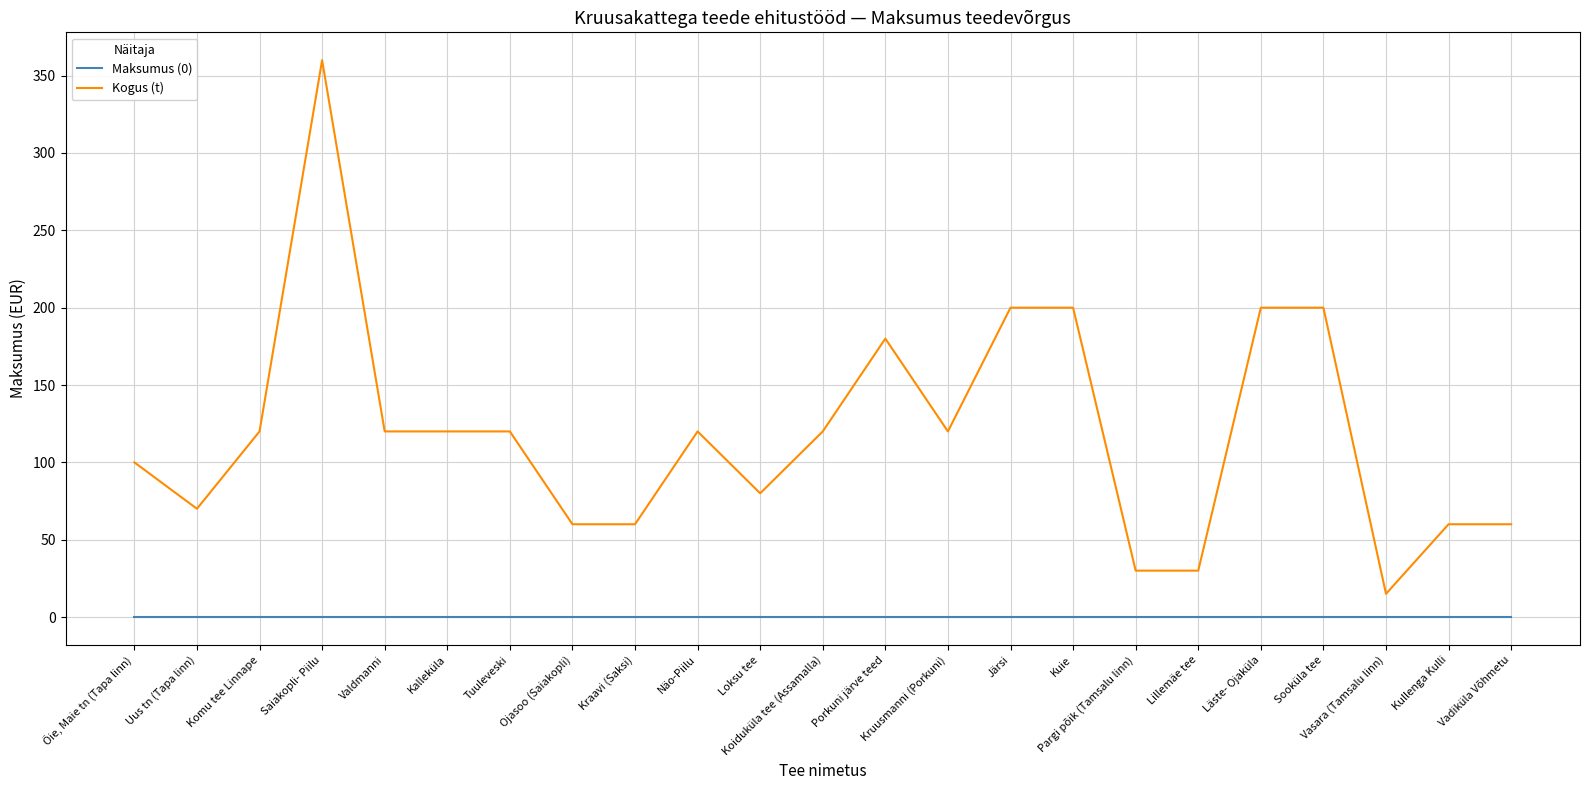

Which series changed the most between Saiakopli- Piilu and Koiduküla tee (Assamalla)?

Kogus (t)